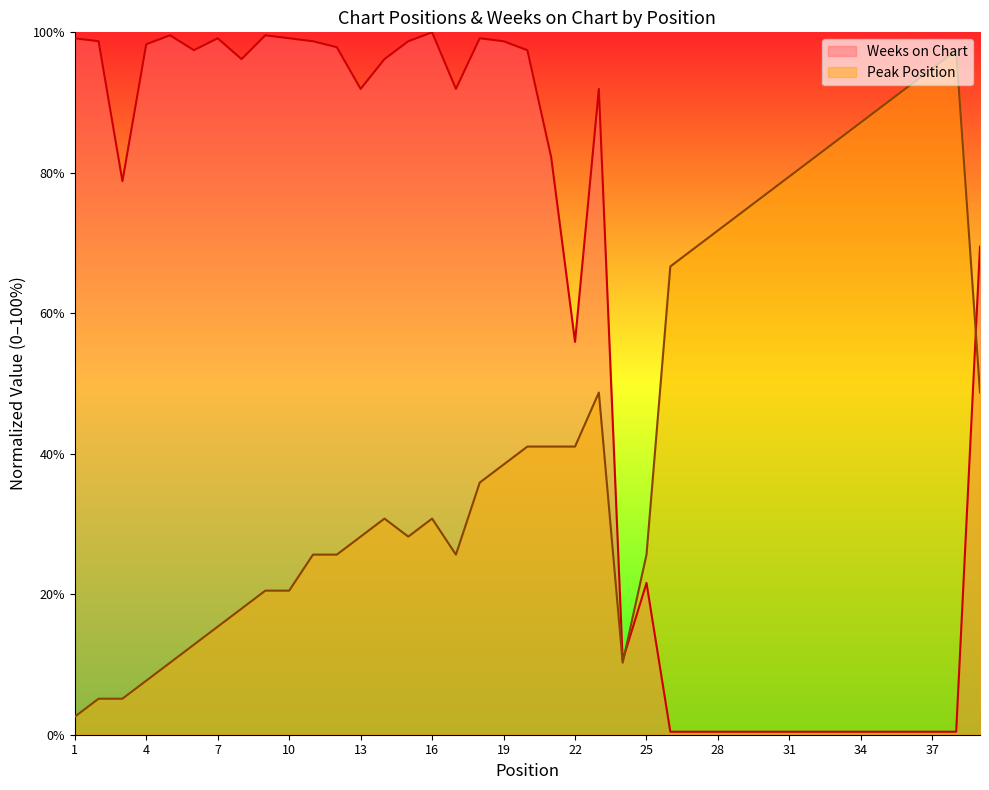

Where do Peak Position and Weeks on Chart first cross each other?

24 and 25